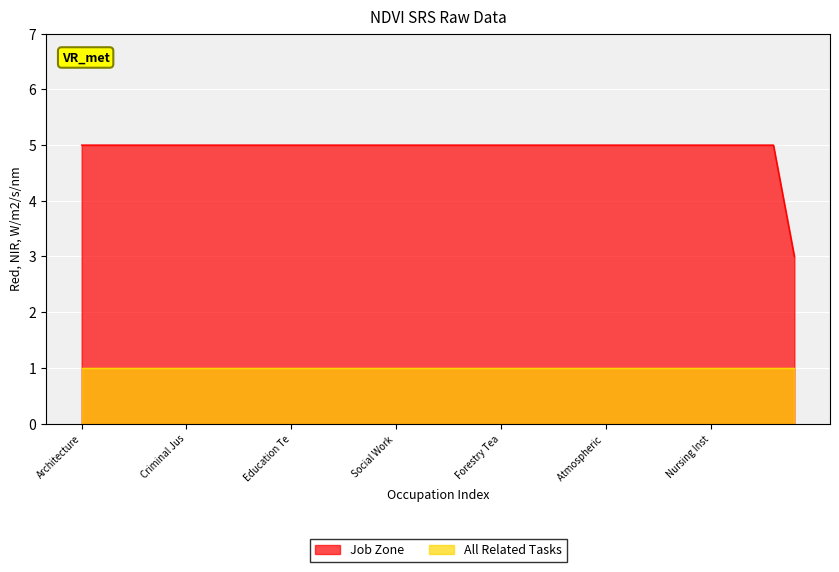

Which series has the widest spread of values?

Job Zone